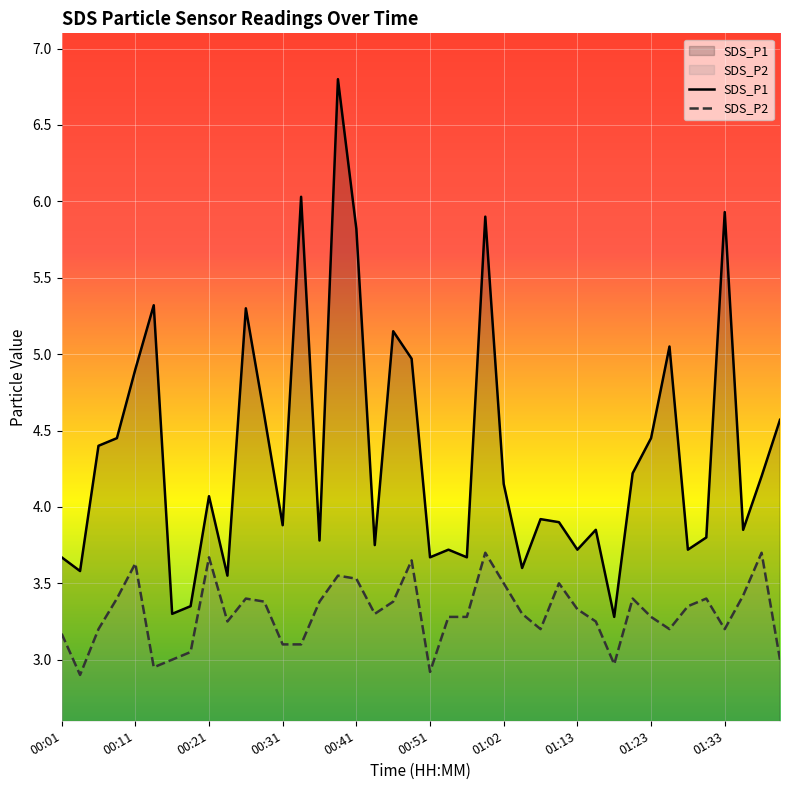

What is the average value of the SDS_P1 series?

4.3